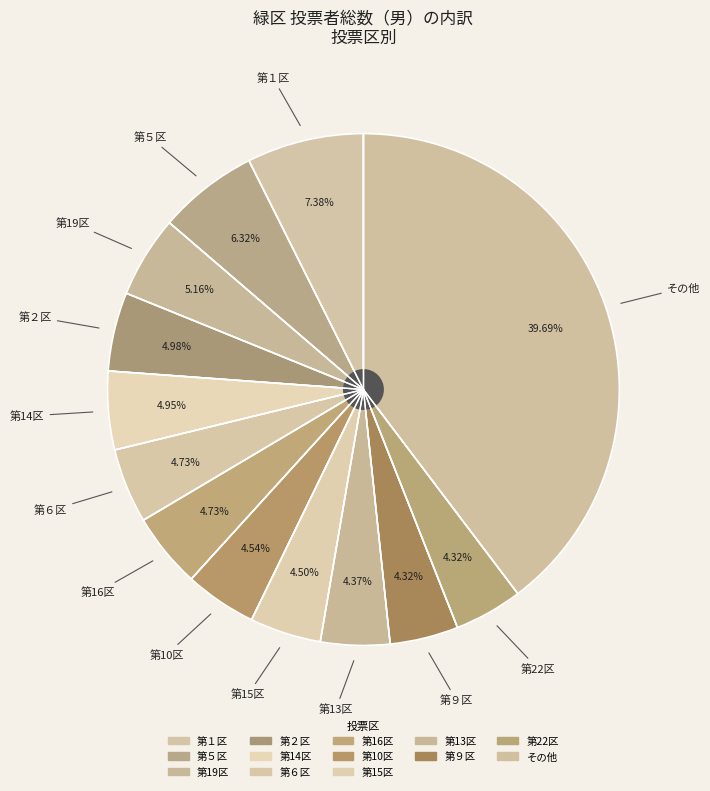

How many segments does this pie chart have?

13